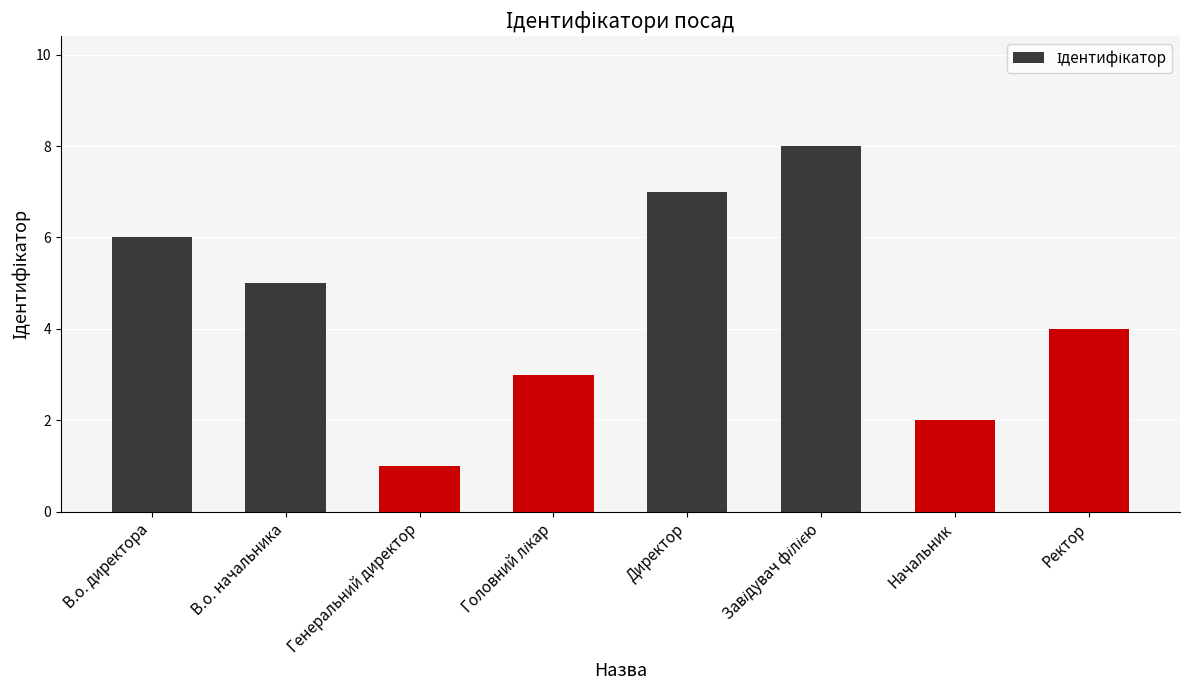

What is the average value?

4